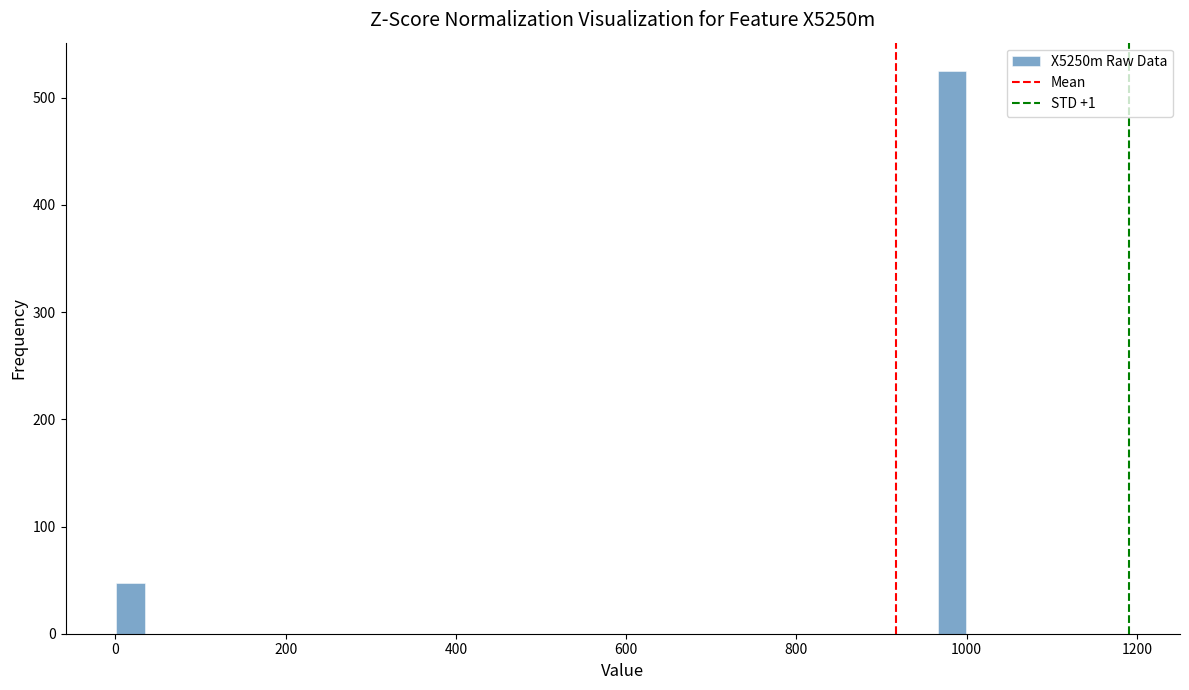

Around what value on the x-axis is the tallest bar? Give the approximate position of its centre, as read against the axis.

980